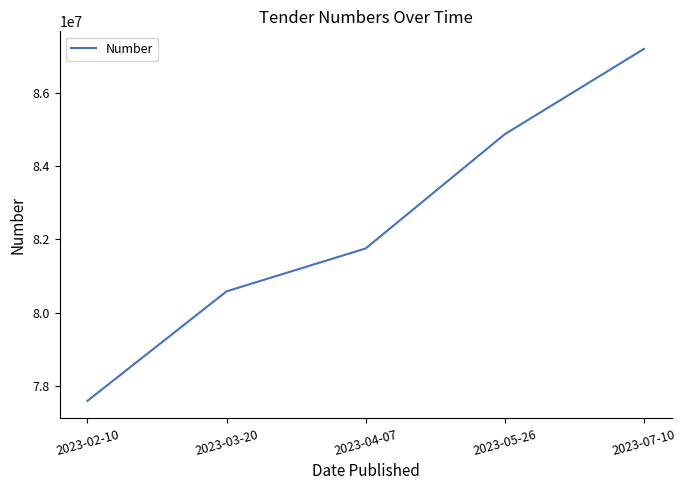

Count the number of data series in this chart.

1